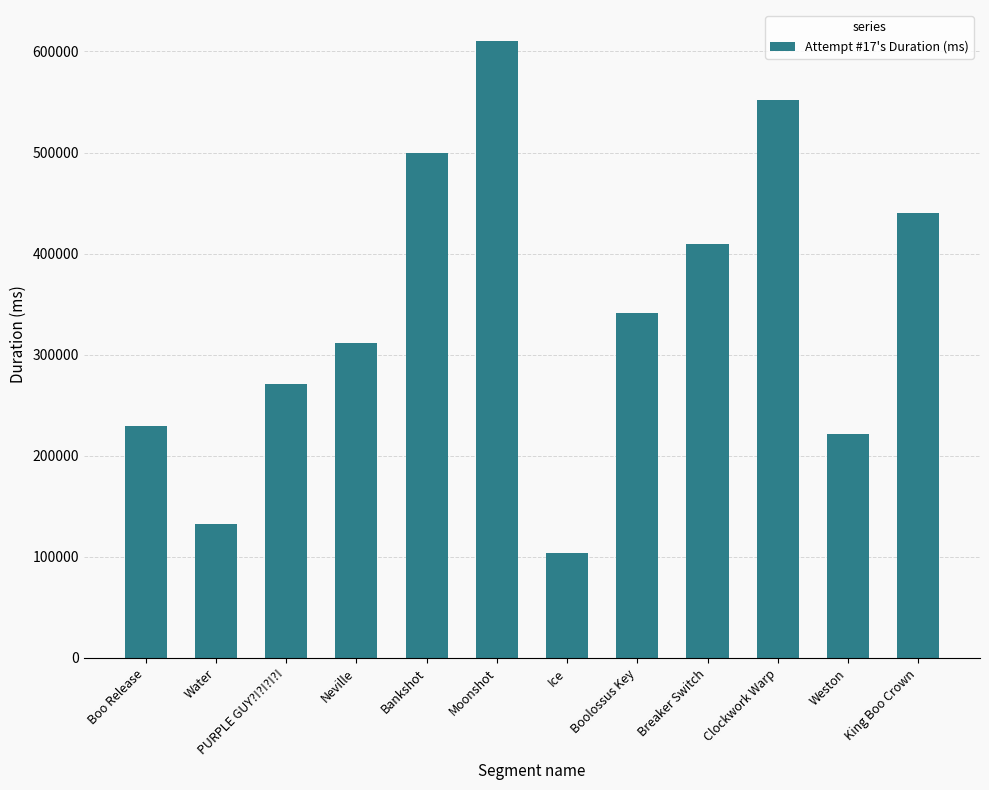

Approximately how many times larger is the value at King Boo Crown compared to Weston?

2.0